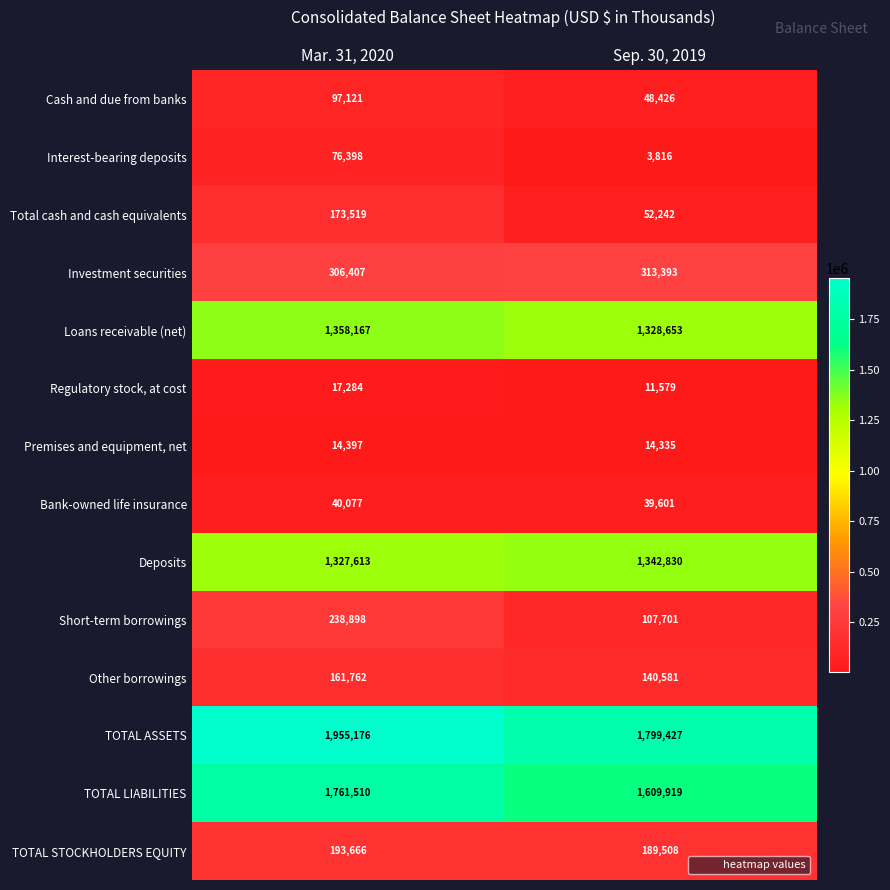

How many categories are shown in the chart?

2